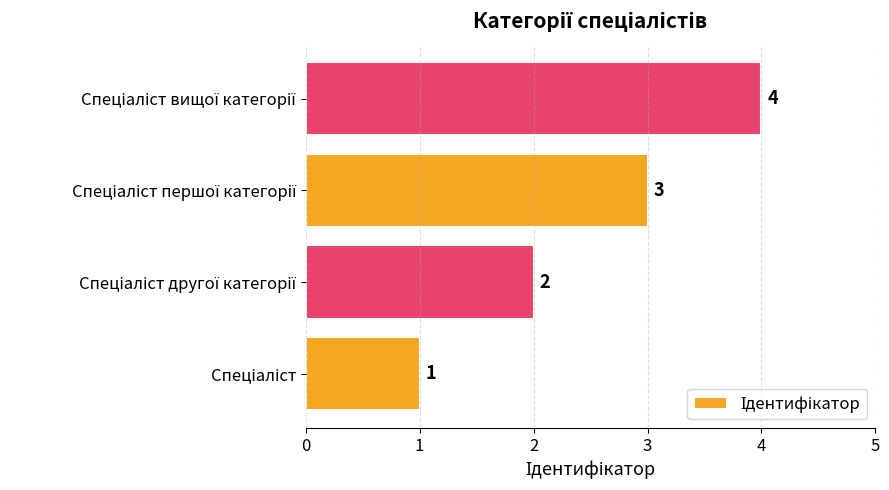

What is the sum of all values?

10